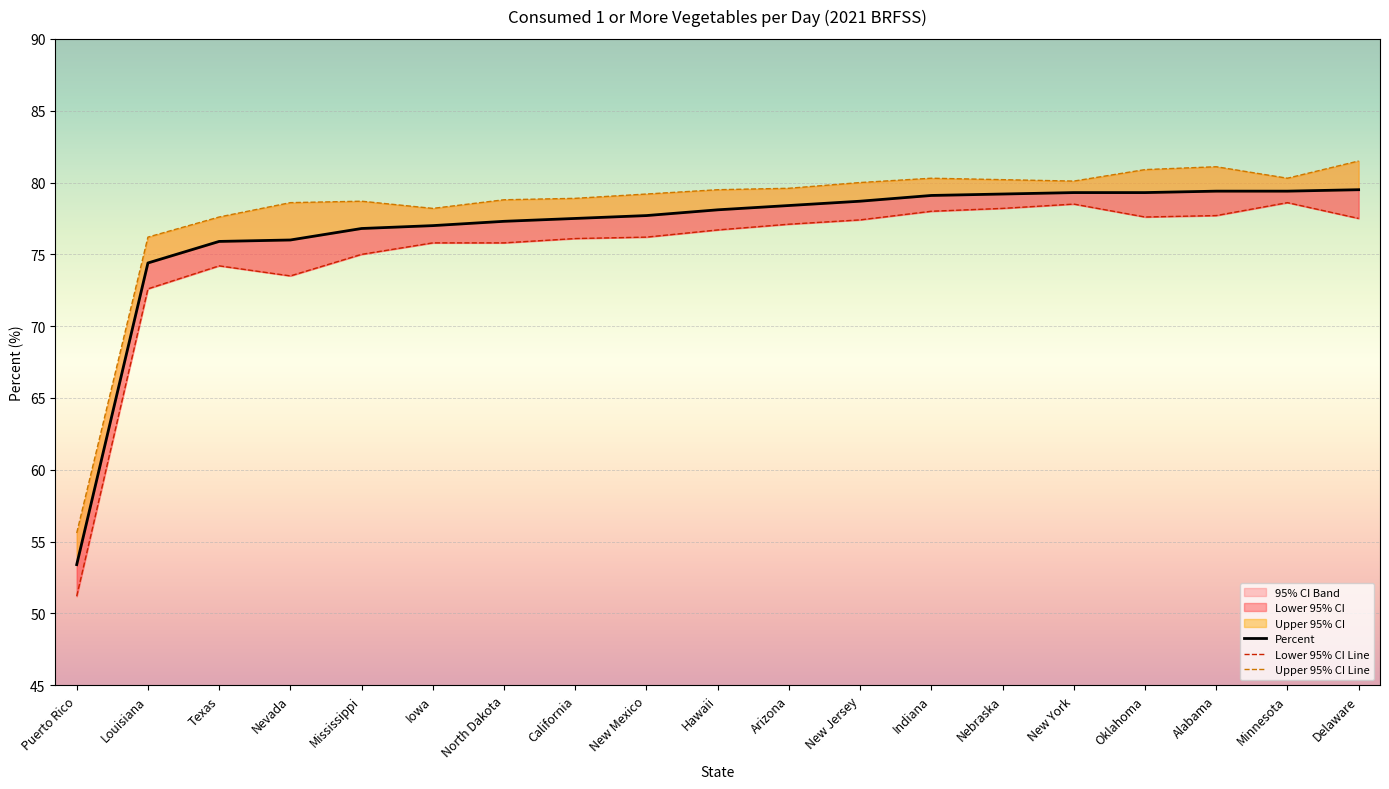

True or false: Percent has more than 1 interior local peaks.

False